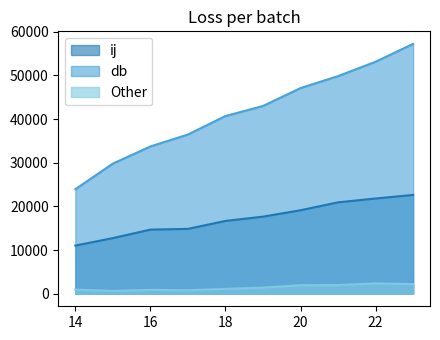

What is the sum of the ij values at 23 and 17?

37504